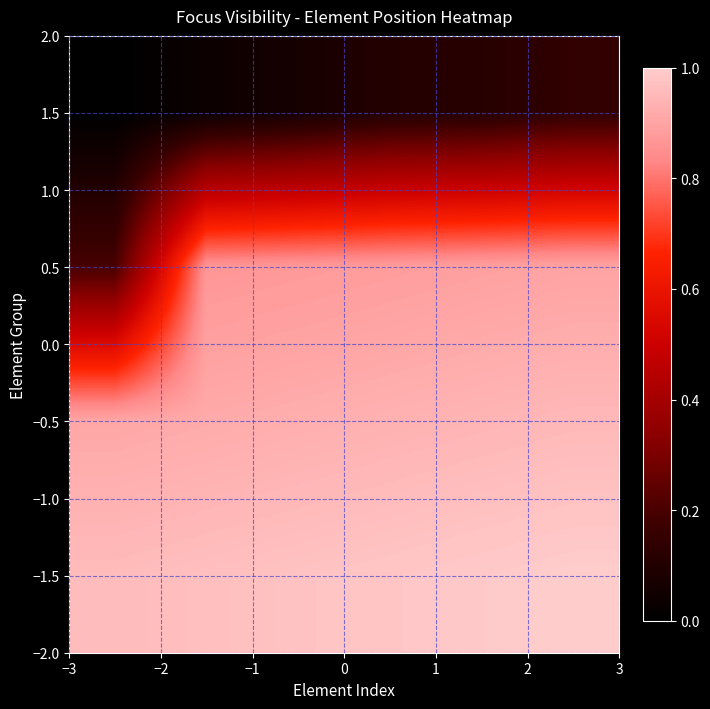

At how many categories does at least one series exceed 0?

6